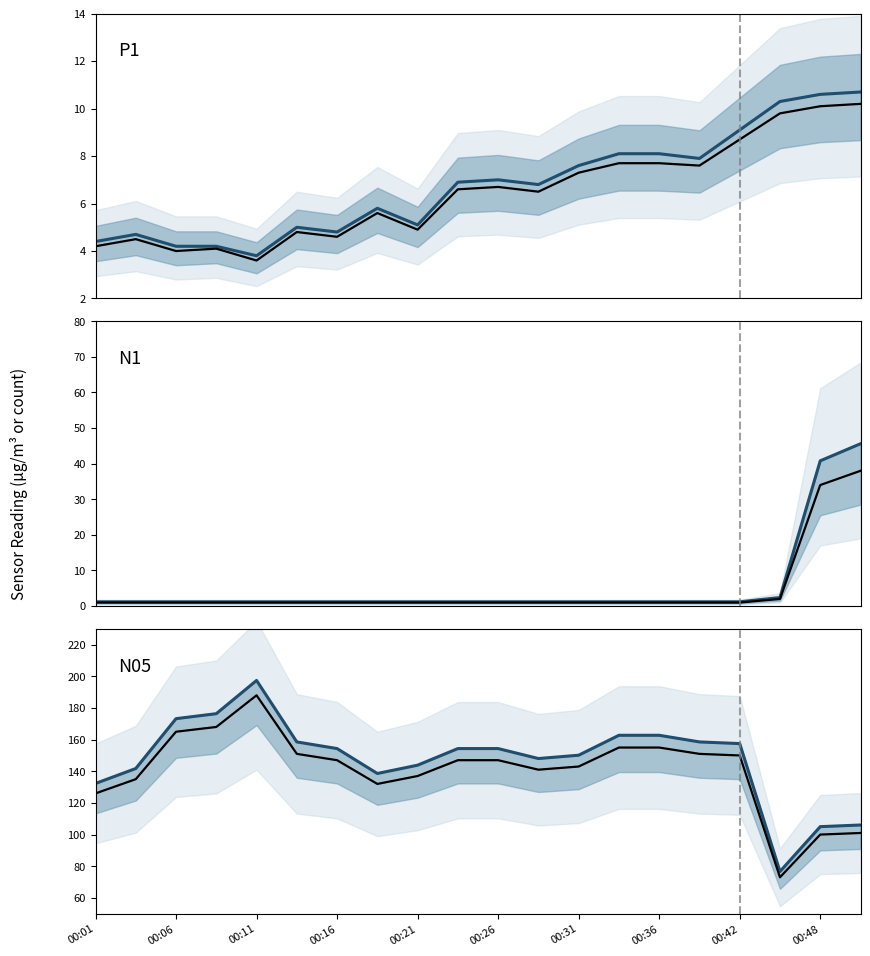

What value does the N1_lower series have at 17?

2.0